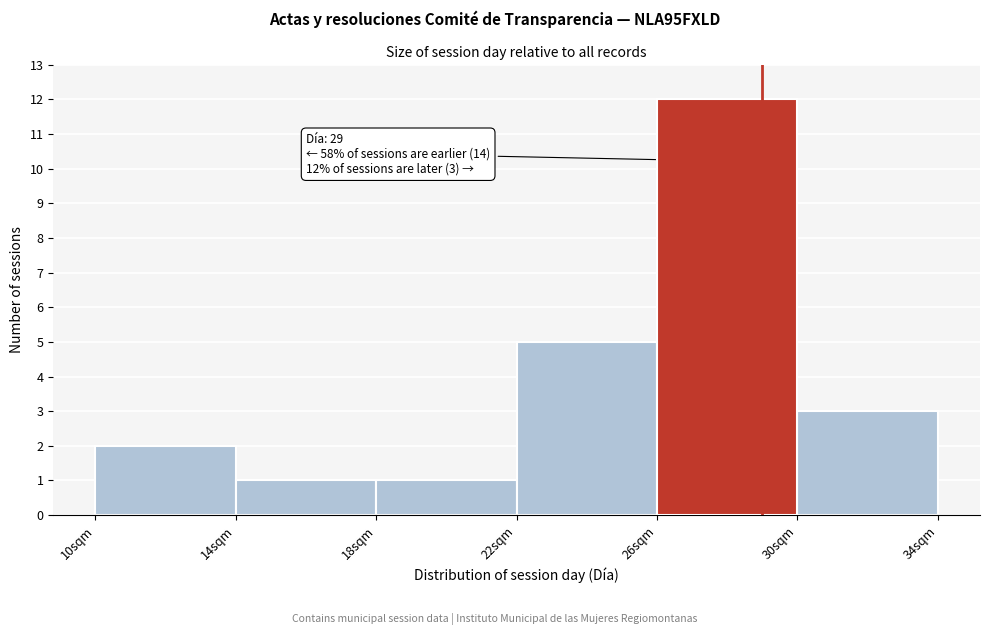

Over which range of the x-axis is the bar tallest?

26 to 30